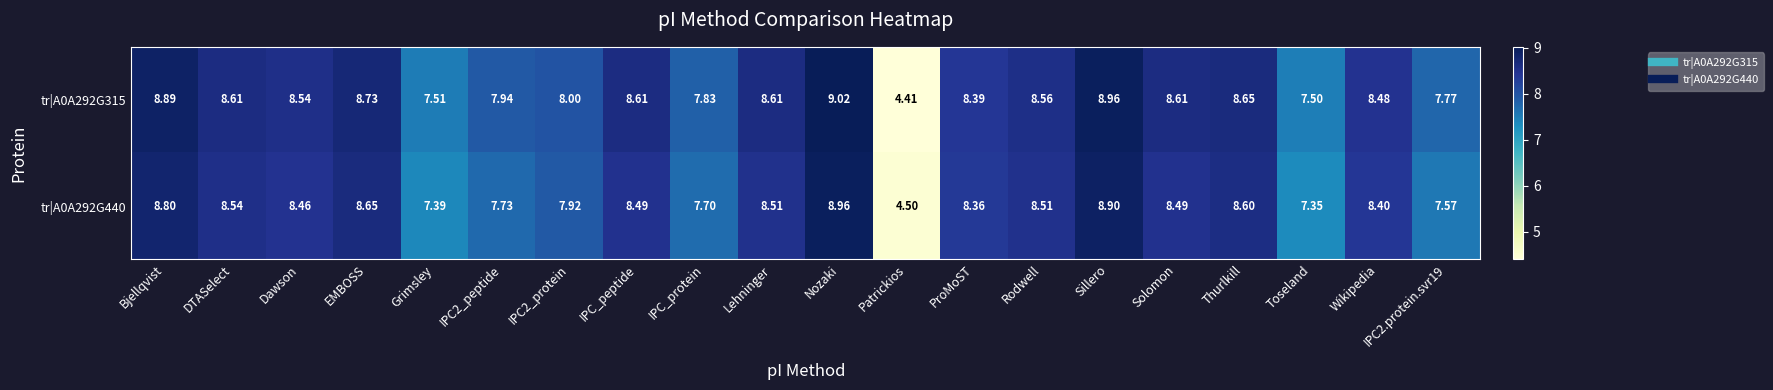

At which label does tr|A0A292G315 first exceed 8?

Bjellqvist